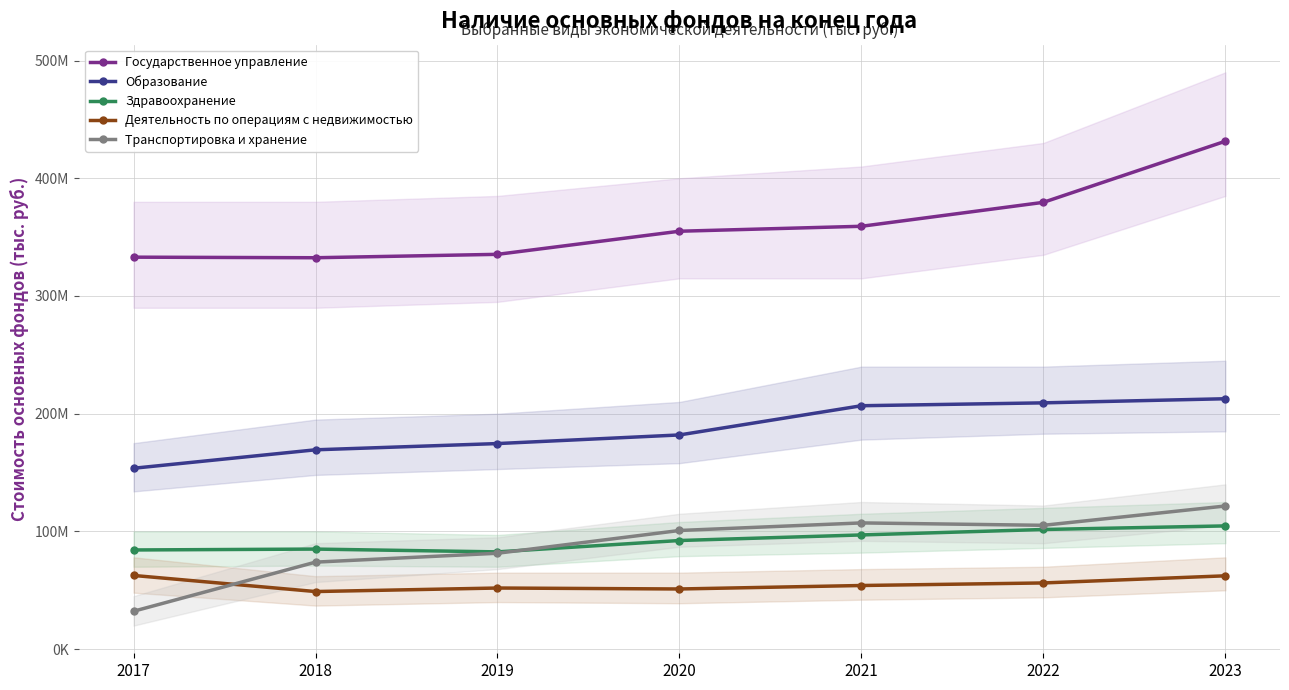

The Государственное управление series shows 205679738 at 2018. True or false?

False